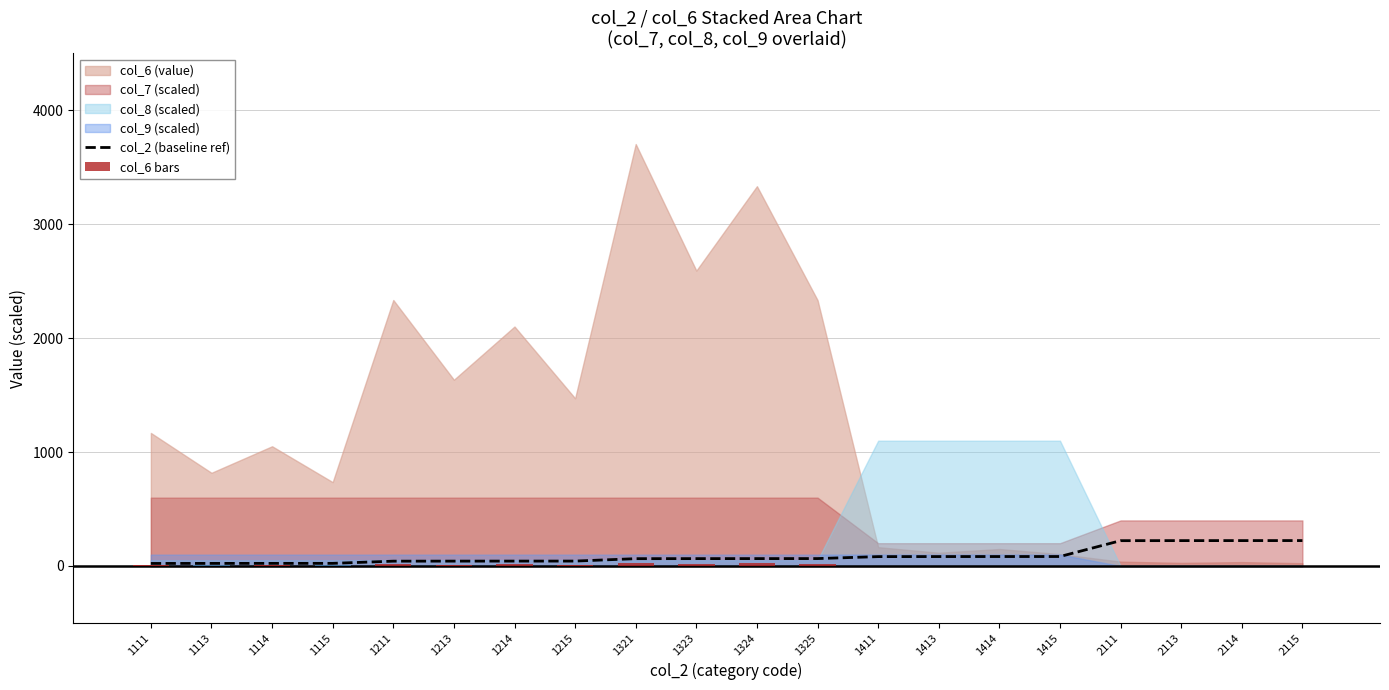

What is the difference between the maximum and minimum values in the col_2 (baseline ref) series?

200.8